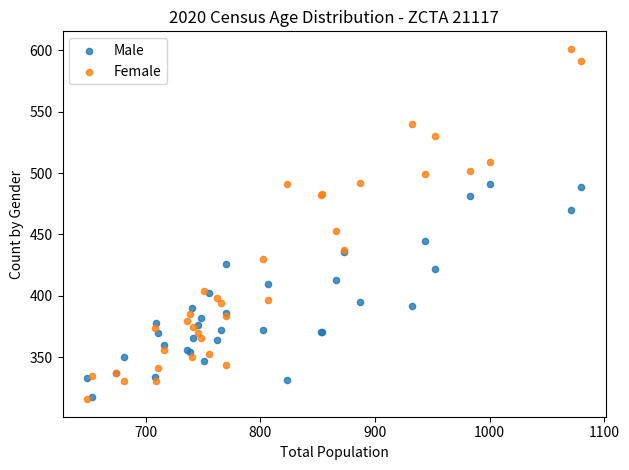

In the Female series, what Y value is closest to 458?

453